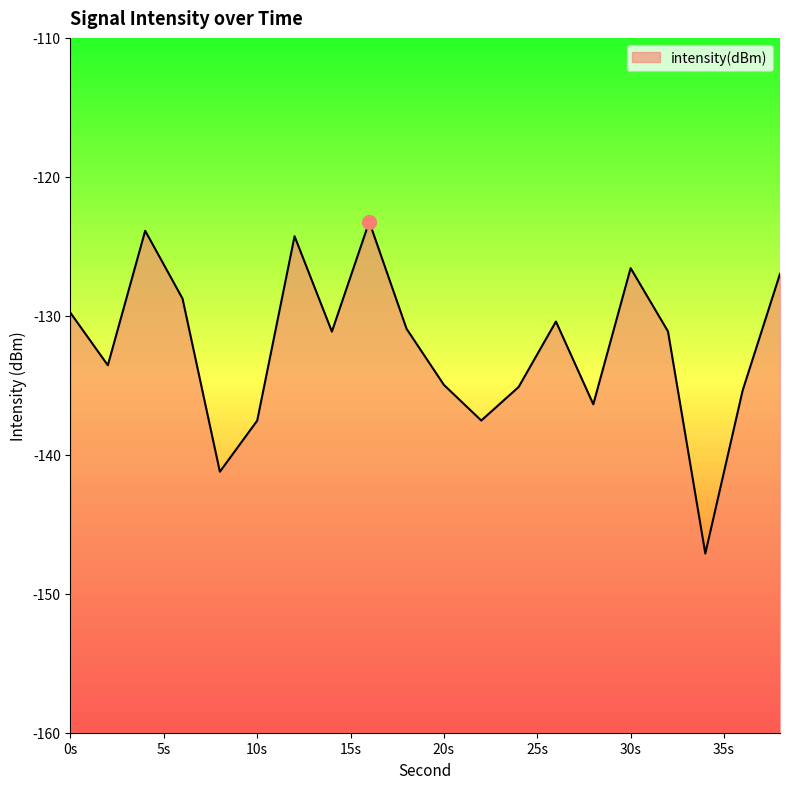

What is the value of the 16th point from the left?

-126.6